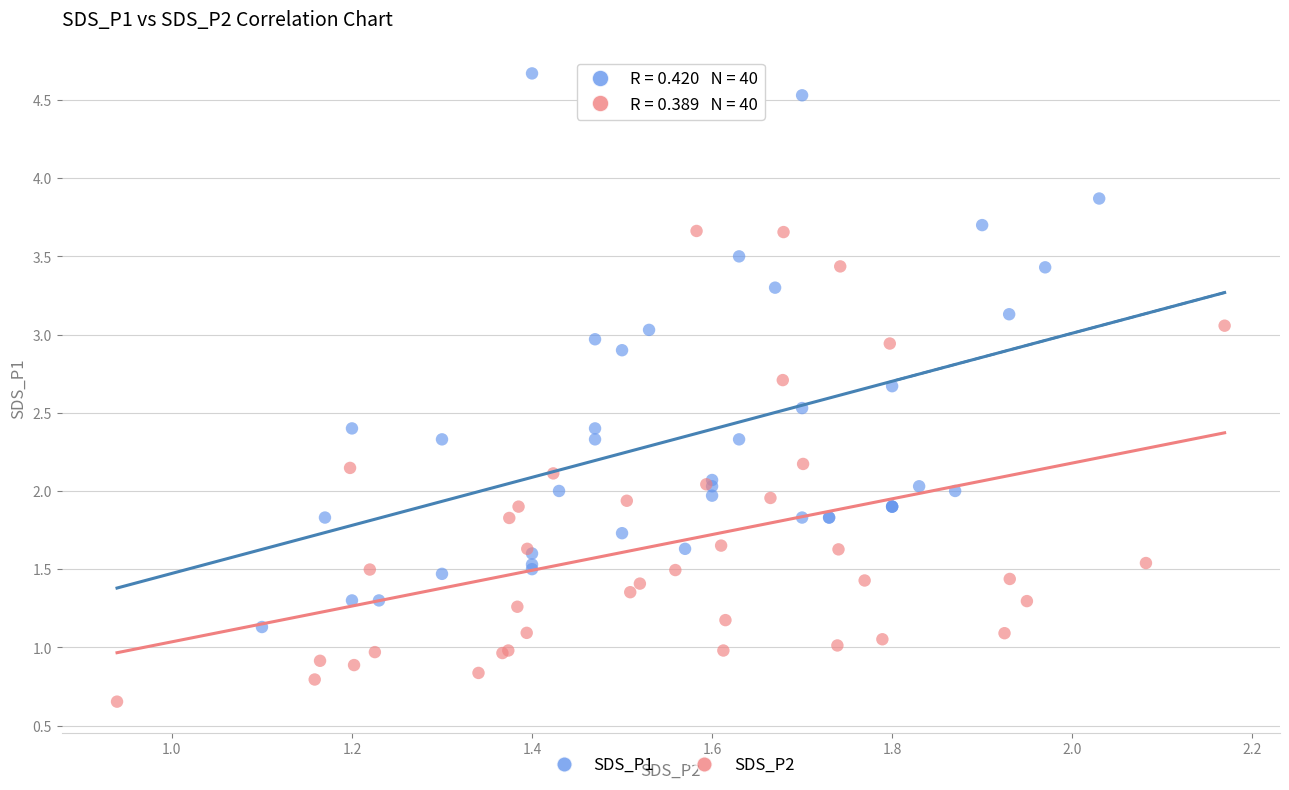

Which series reaches the maximum Y coordinate?

SDS_P1